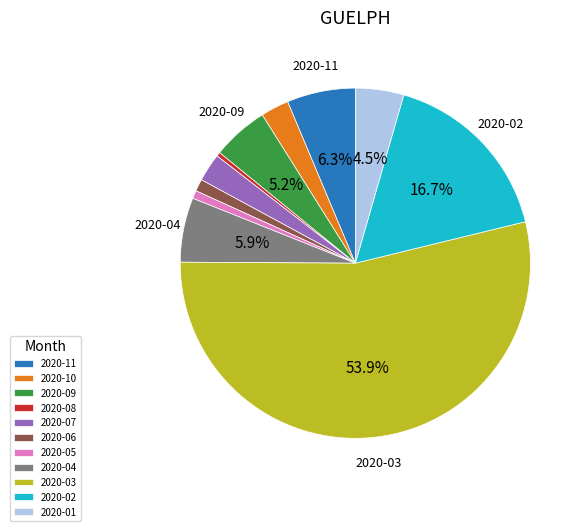

Which slice is the largest?

2020-03